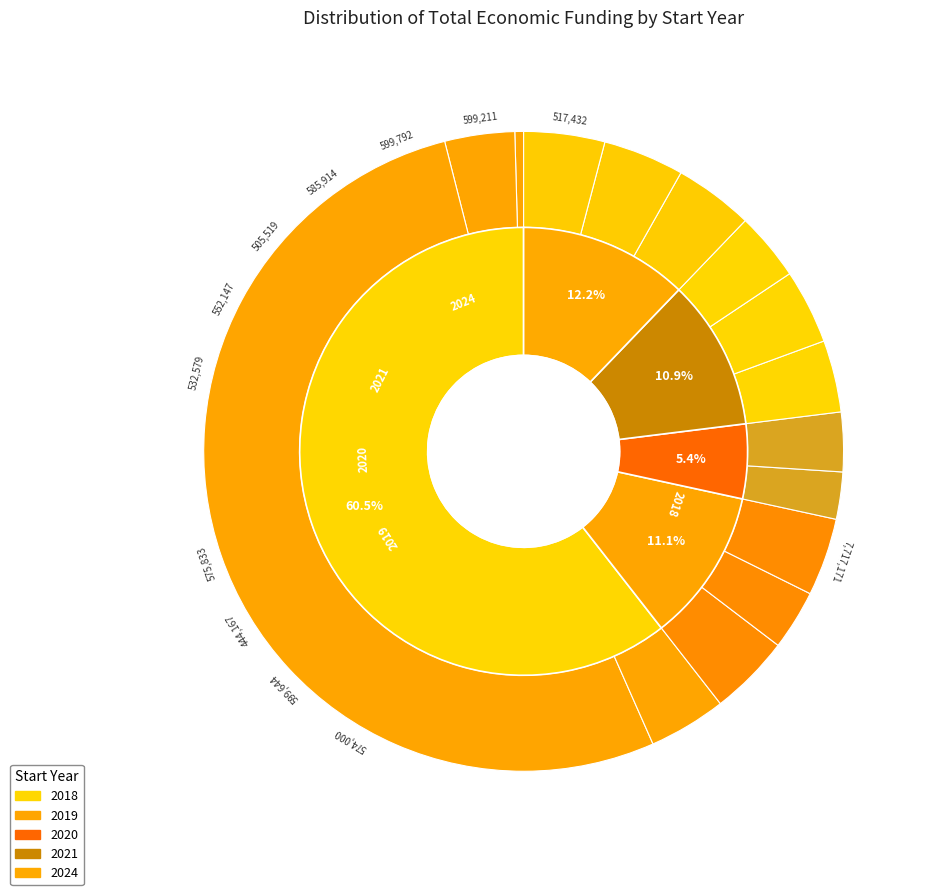

The 2018 slice represents 1% of the pie. True or false?

False